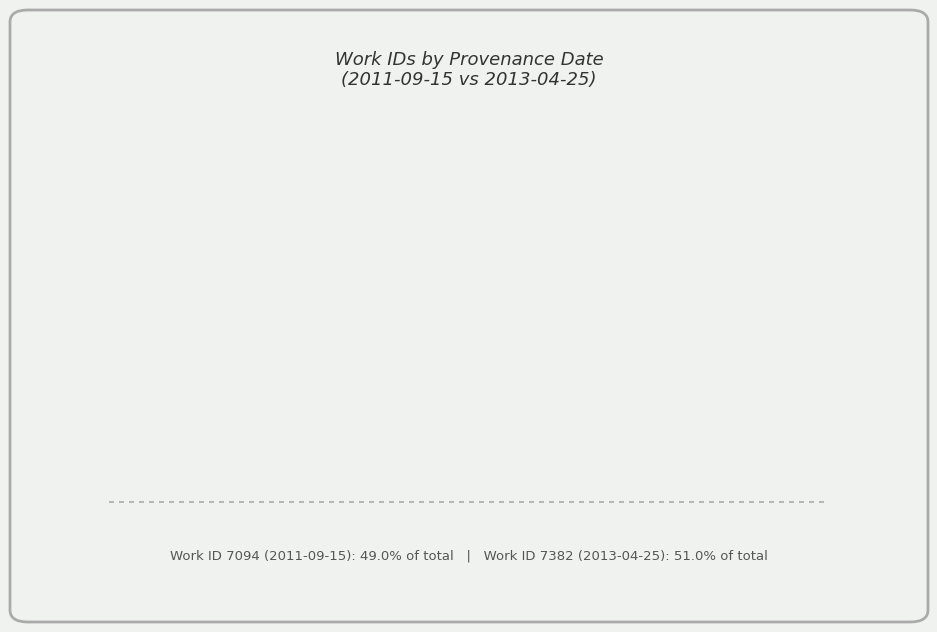

Which slice is the largest?

2013-04-25